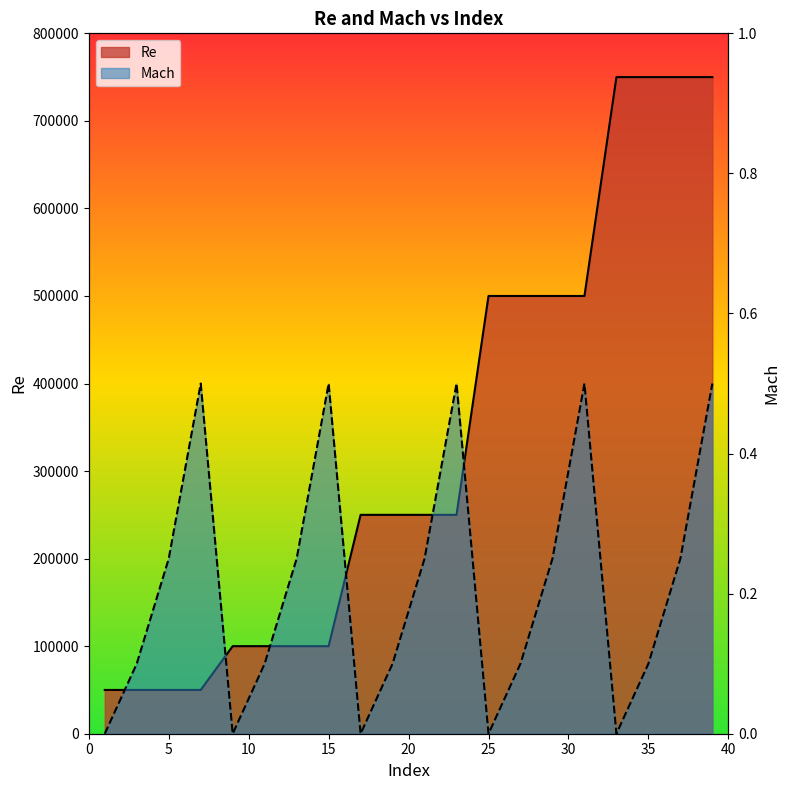

Is it true that Re equals 750000.0 at 35?

True